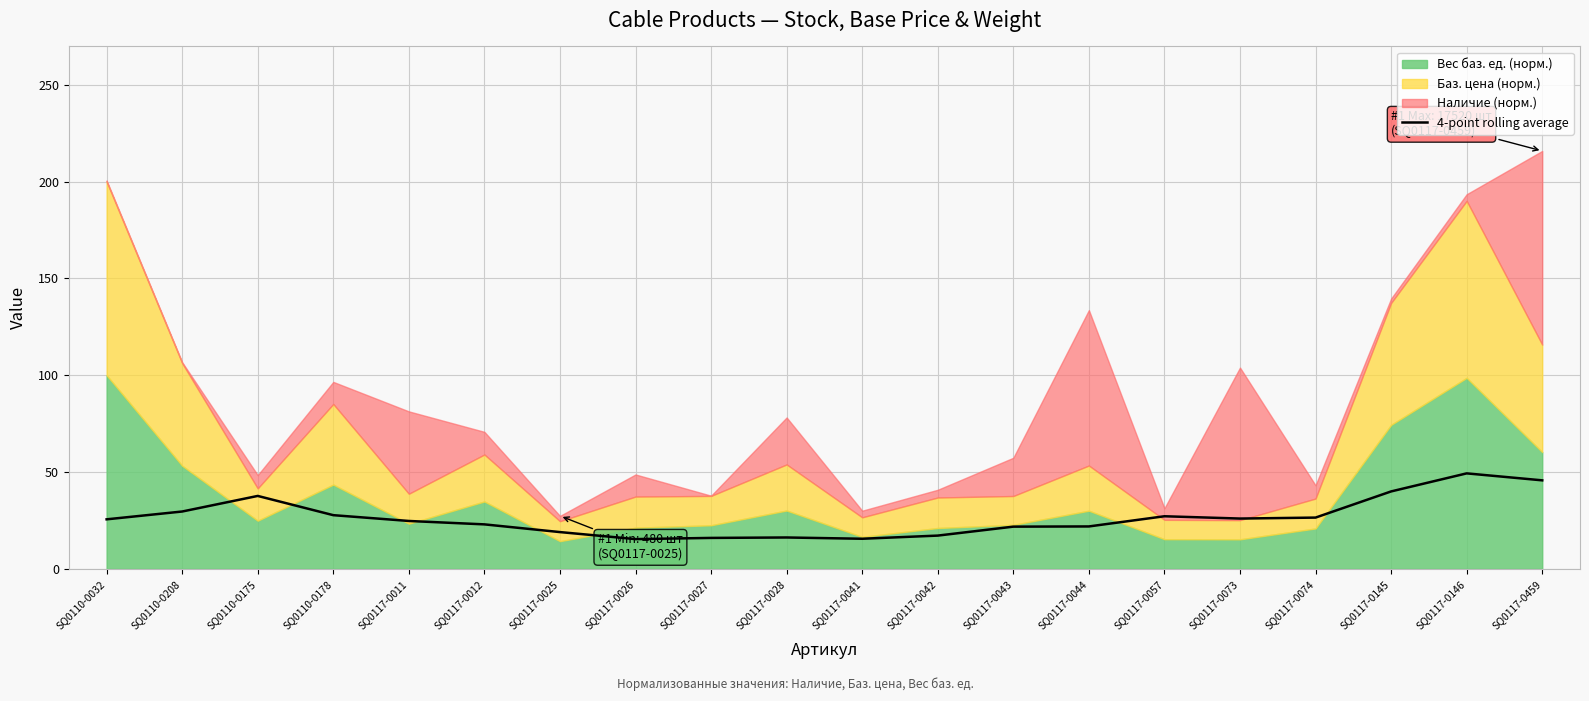

Does the chart display data point markers on the line(s)?

No